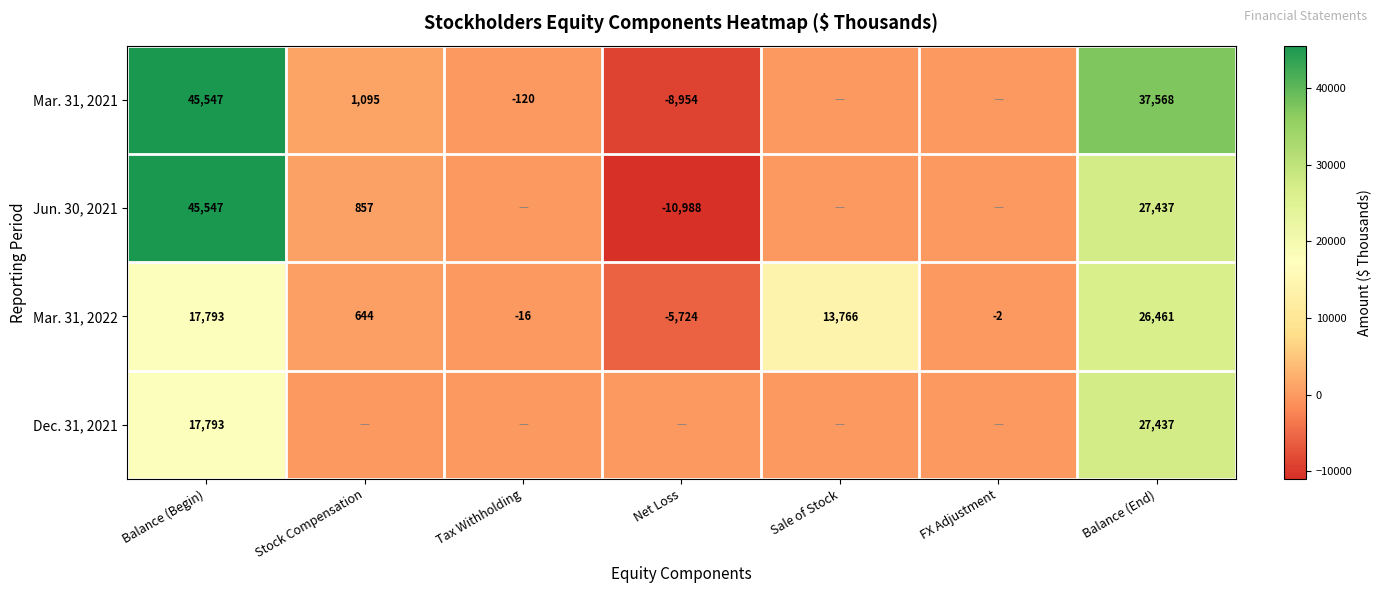

The value of Mar. 31, 2022 at Tax Withholding is -16. True or false?

True